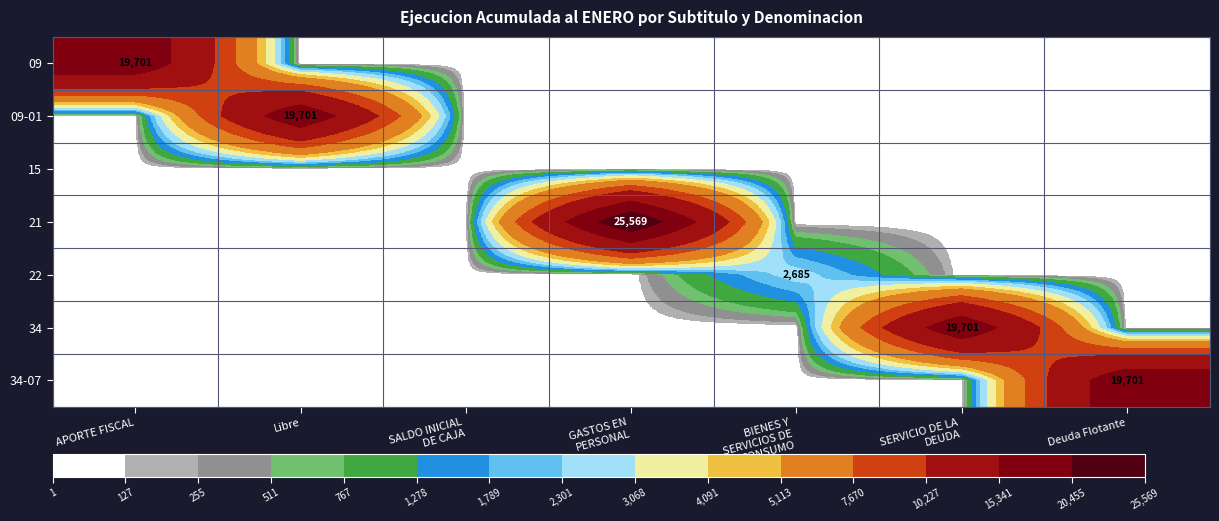

Is the value of 09 at BIENES Y SERVICIOS DE CONSUMO greater than the value of 09-01 at Deuda Flotante?

No